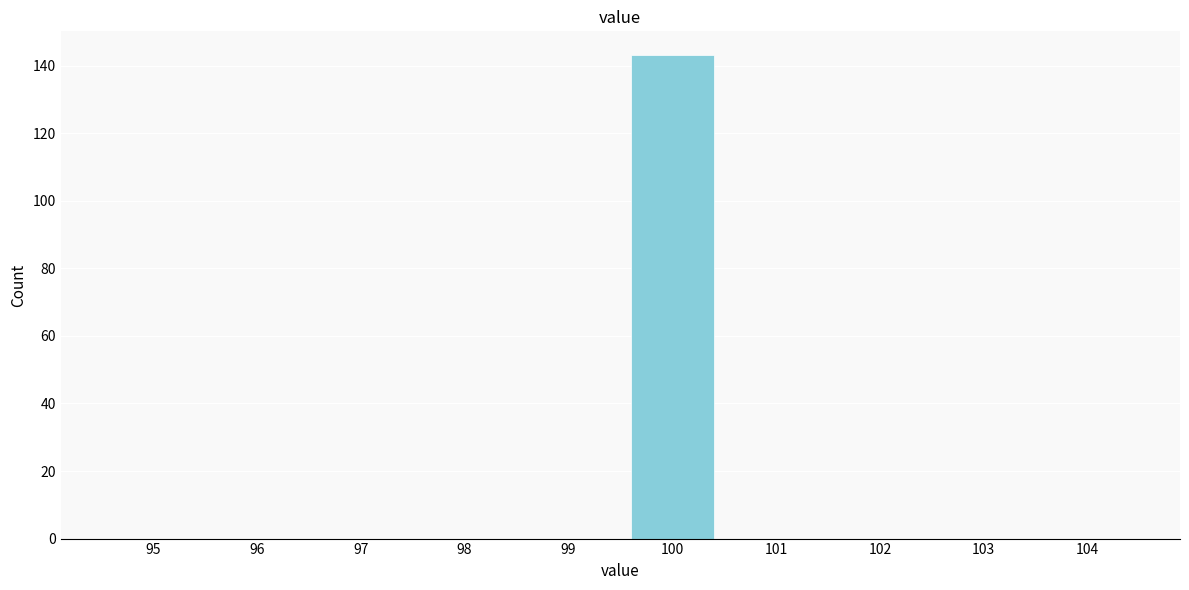

Reading left to right, list all the values displayed in this chart.

95=0	96=0	97=0	98=0	99=0	100=143	101=0	102=0	103=0	104=0